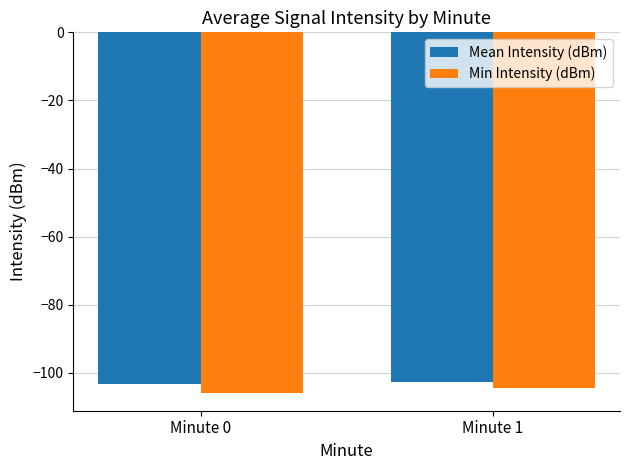

What is the difference between the highest and lowest values at Minute 0?

2.5